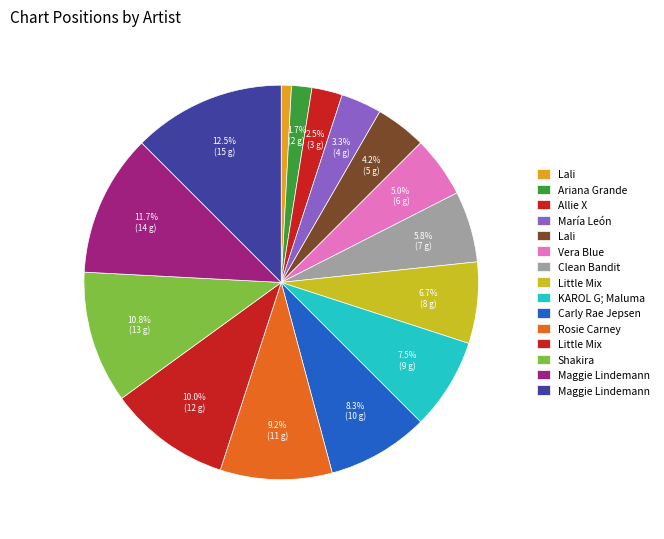

How many segments does this pie chart have?

15